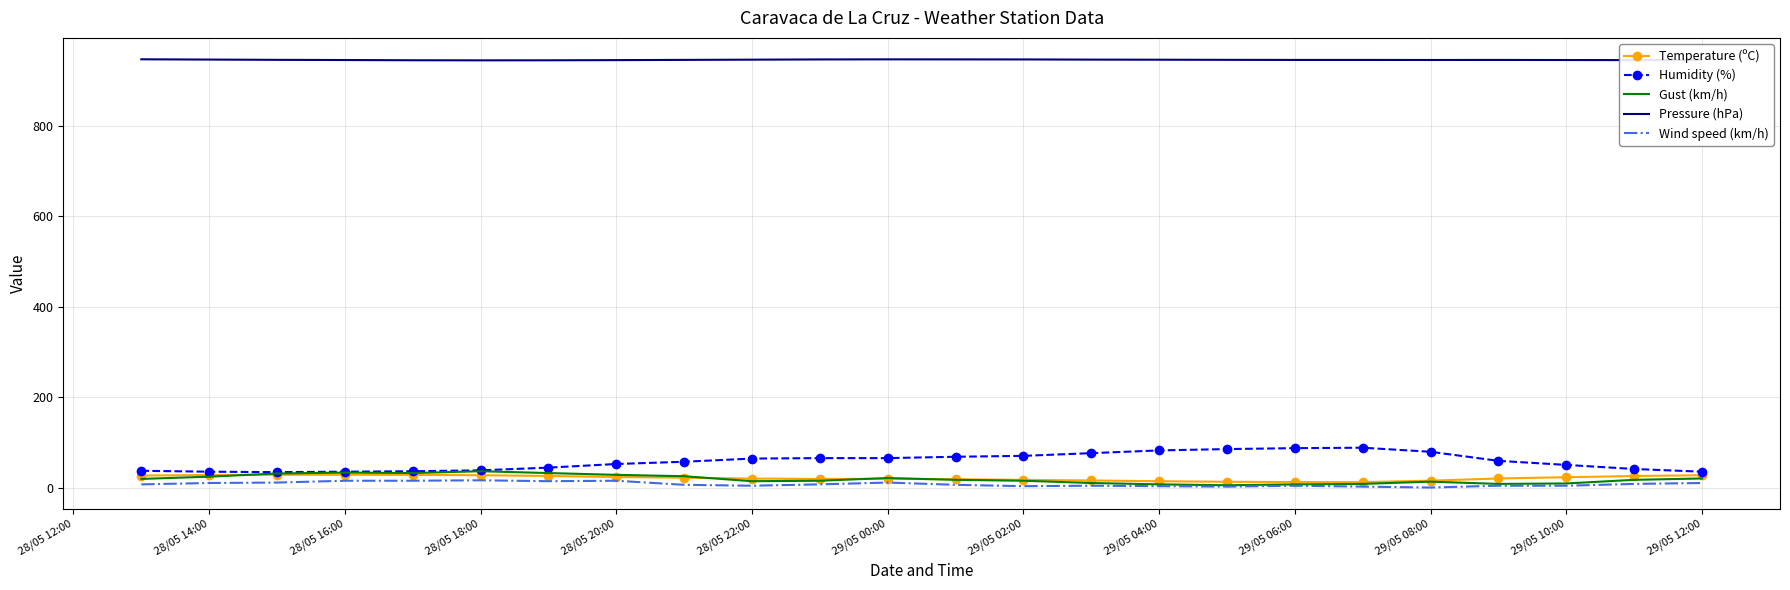

True or false: Wind speed (km/h) and Pressure (hPa) cross at least once.

False